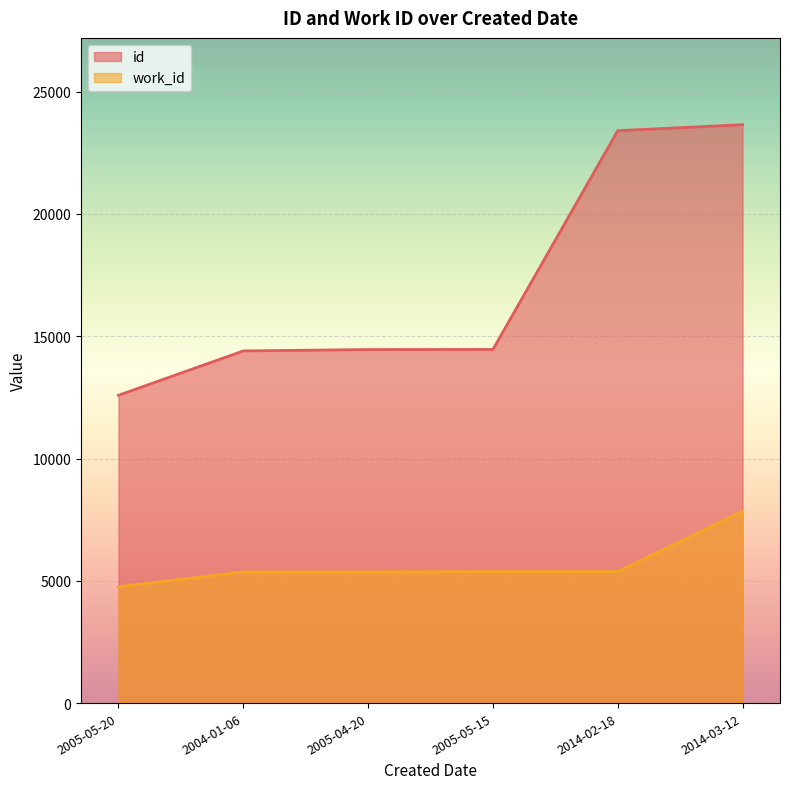

What is the difference between the maximum and second lowest values in the id series?

9252